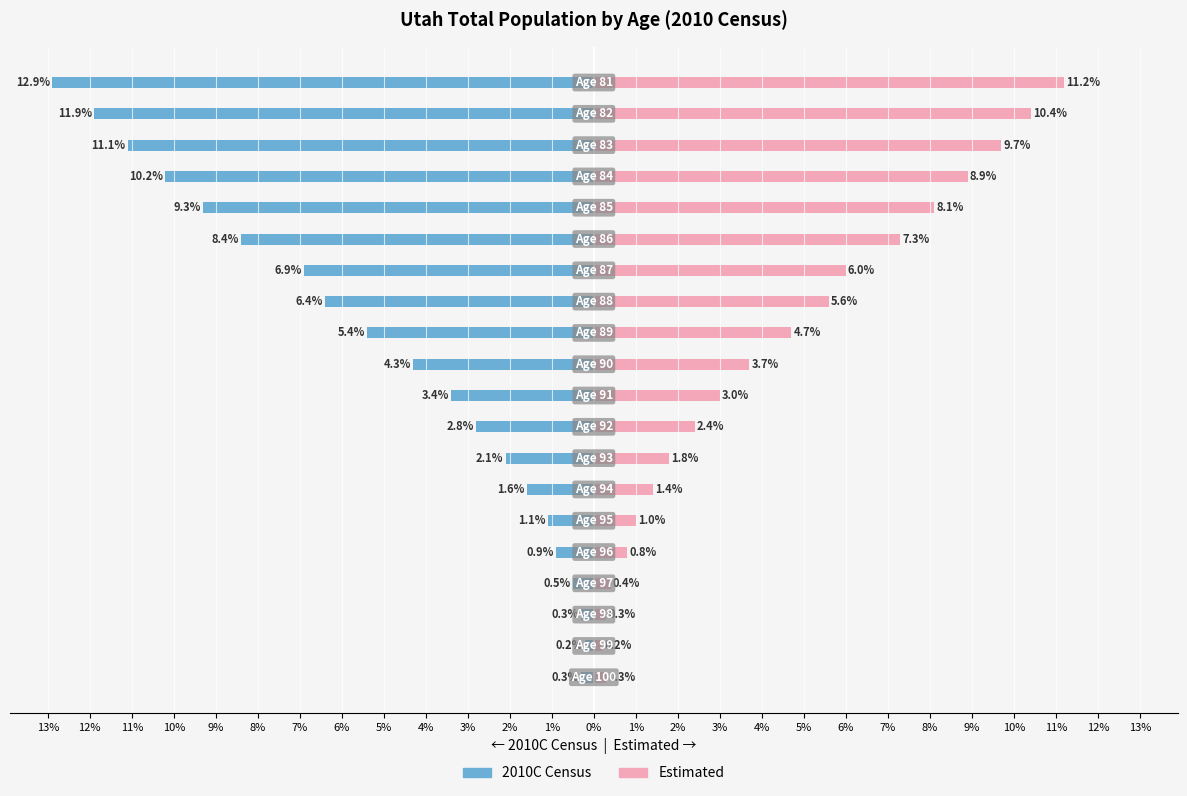

What is the spread (max minus min) of values at 4%?

6.4